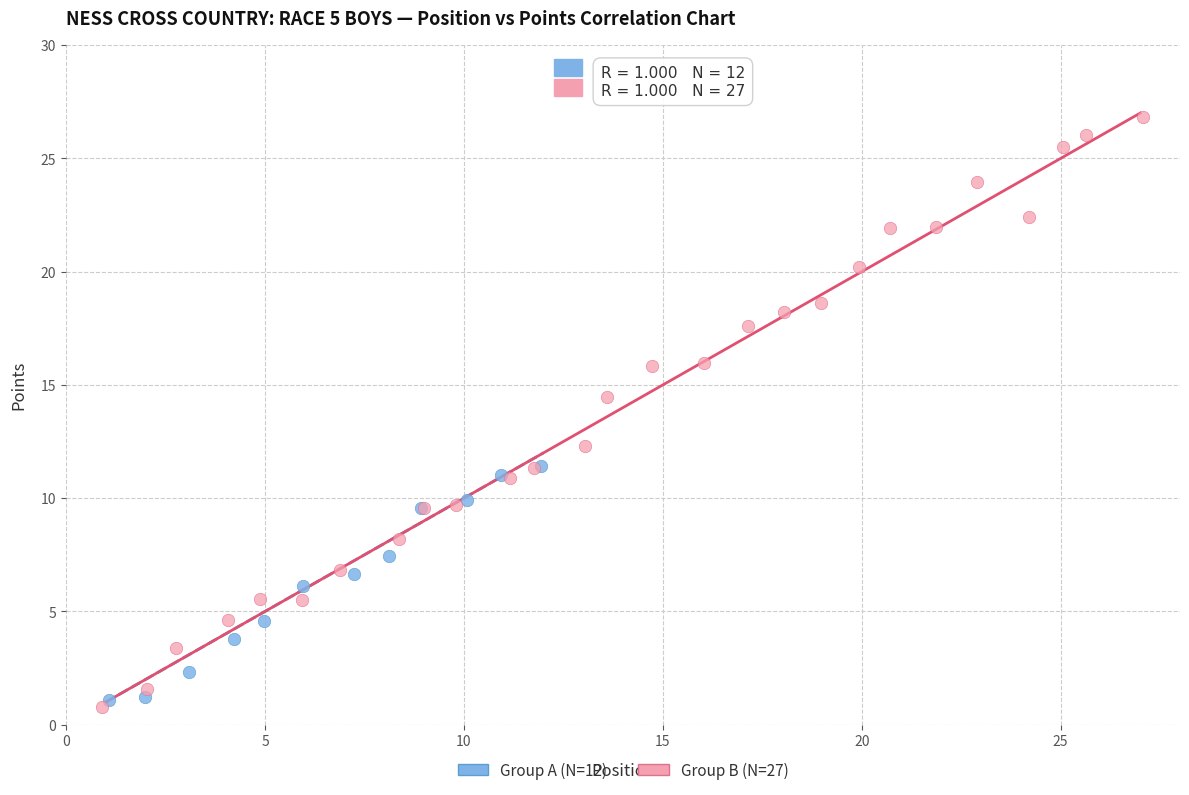

Which series reaches the maximum Y coordinate?

Group B (N=27)